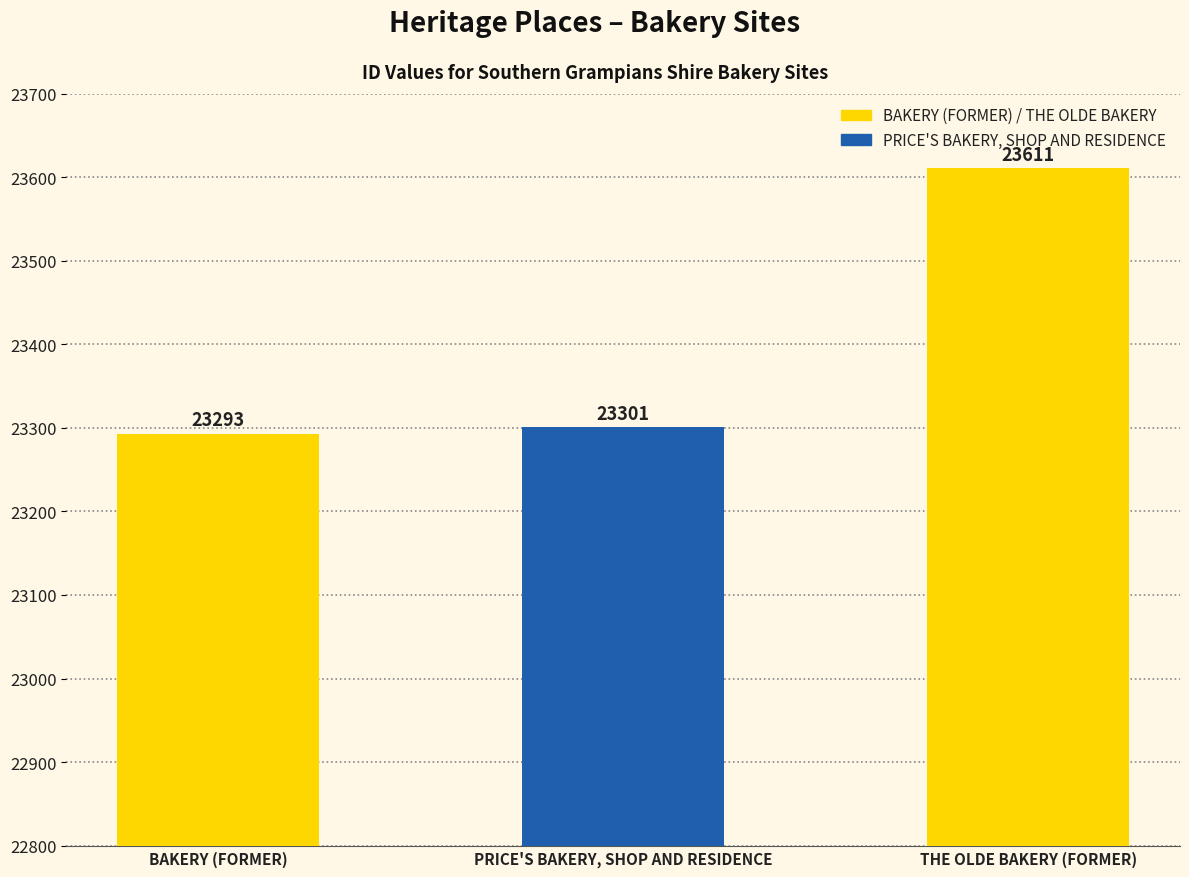

Reading left to right, list all the values displayed in this chart.

BAKERY (FORMER)=23293	PRICE'S BAKERY, SHOP AND RESIDENCE=23301	THE OLDE BAKERY (FORMER)=23611